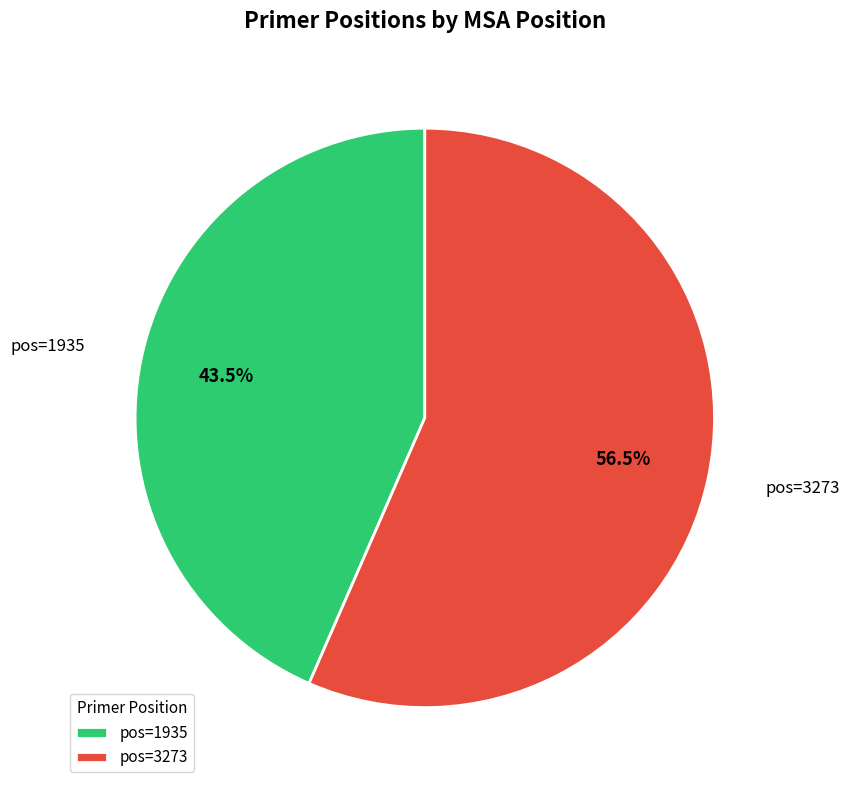

How many segments does this pie chart have?

2